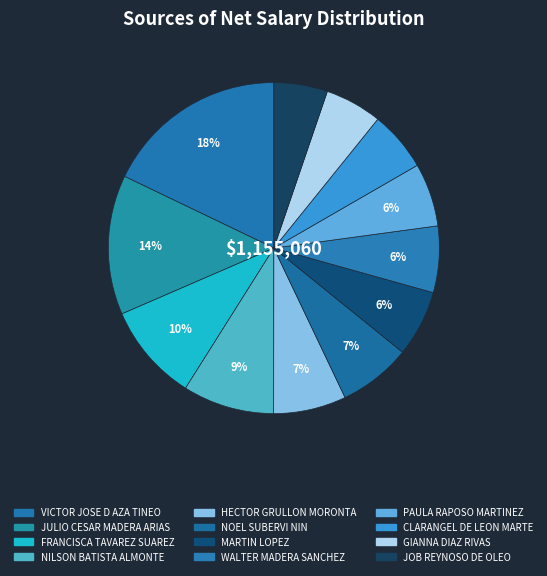

How many slices are in this pie chart?

12